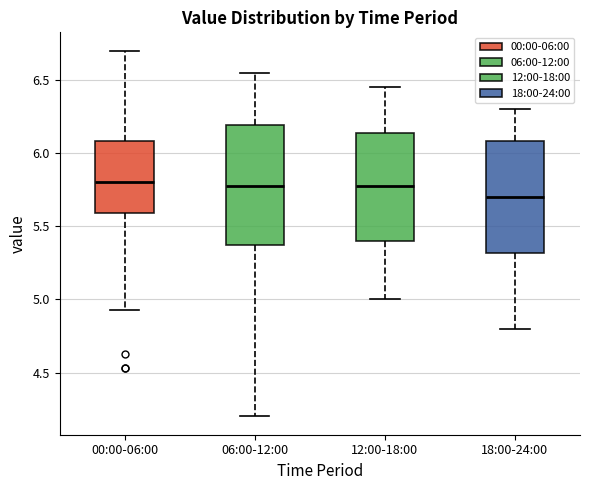

Reading left to right, read every box against the y-axis: the position of its median line, the range the box covers, and the ends of its whiskers. The values are not printed on the chart, so give them approximately, as read against the axis.

00:00-06:00: median 5.80, box 5.60 to 6.10, whiskers 4.95 to 6.70
06:00-12:00: median 5.80, box 5.35 to 6.20, whiskers 4.20 to 6.55
12:00-18:00: median 5.80, box 5.40 to 6.15, whiskers 5.00 to 6.45
18:00-24:00: median 5.70, box 5.30 to 6.10, whiskers 4.80 to 6.30